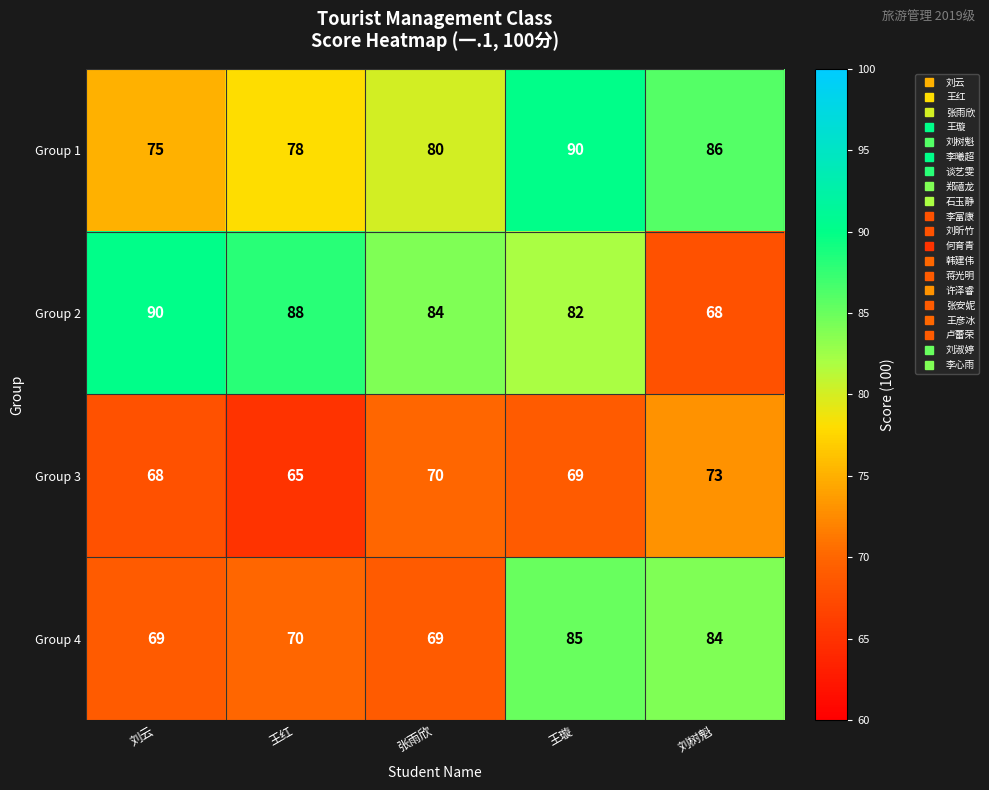

What is the difference between the highest and lowest values at 王璇?

21